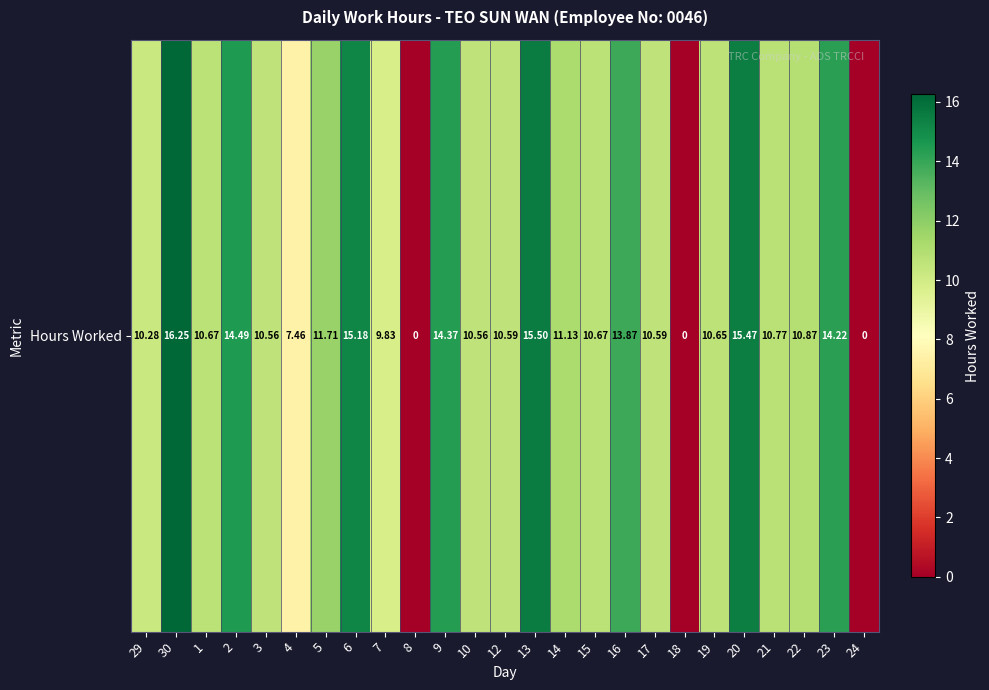

Which label corresponds to the smallest value in the chart?

8